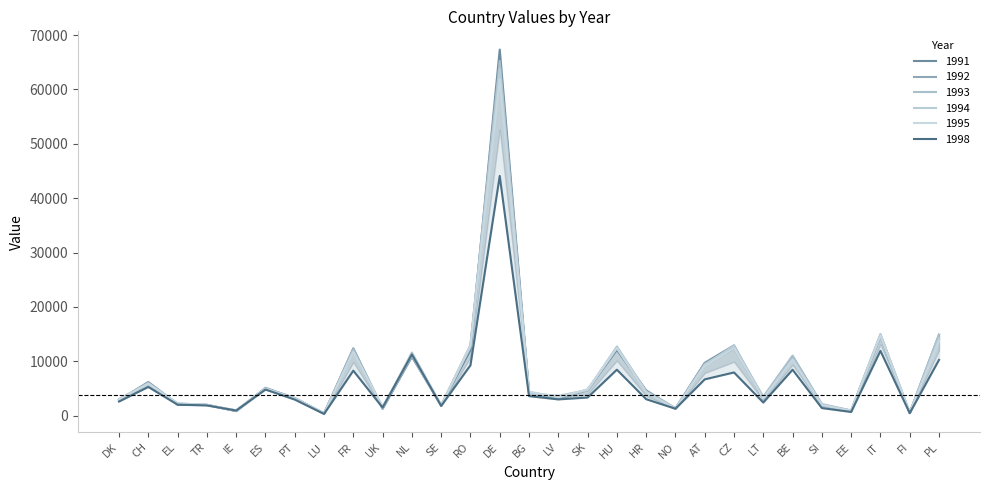

Where is the first local maximum for 1994?

CH